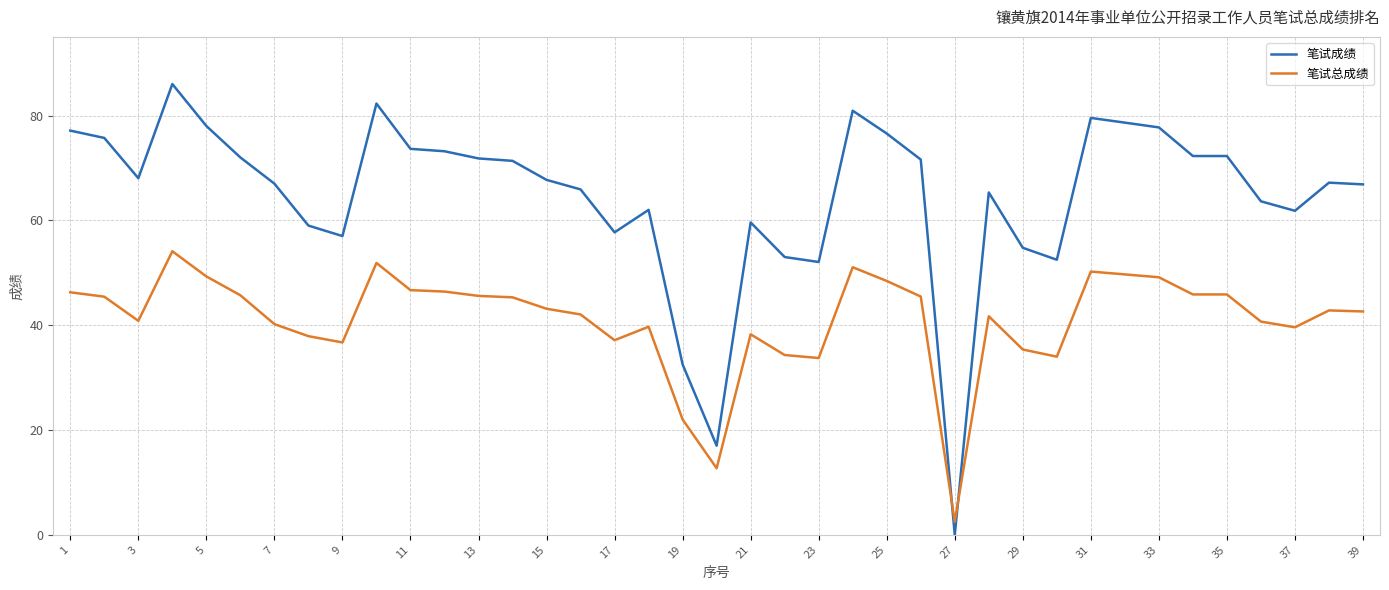

True or false: 笔试总成绩 and 笔试成绩 cross at least once.

True